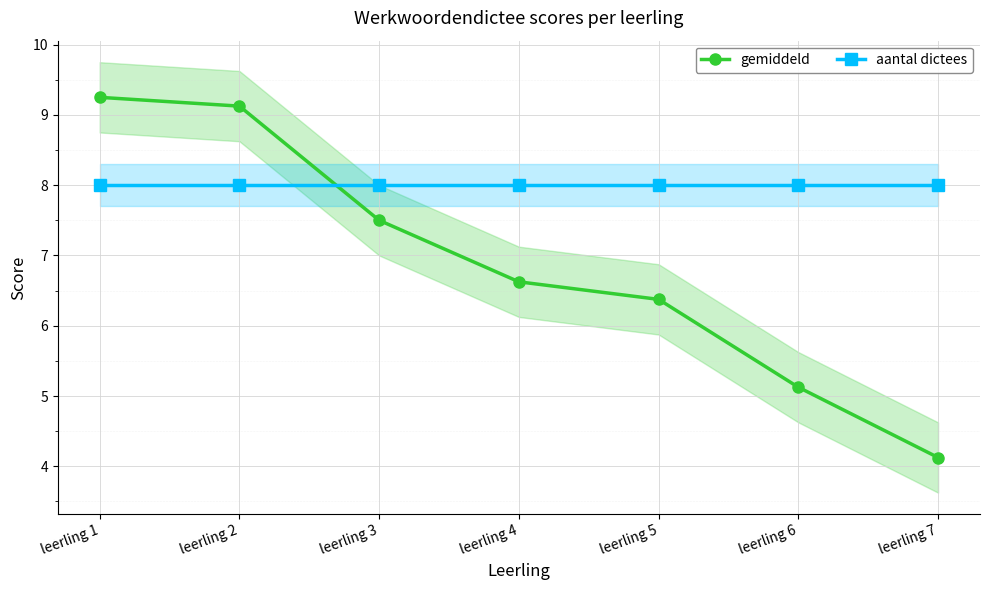

Which label corresponds to the smallest value in the chart?

leerling 7